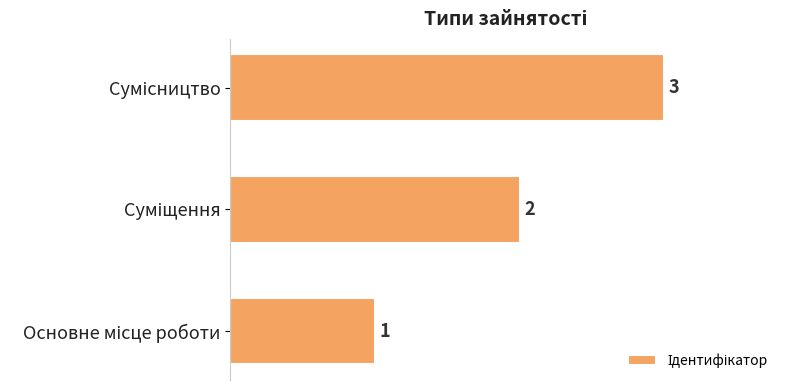

Count the values in the range 1 to 3.

3